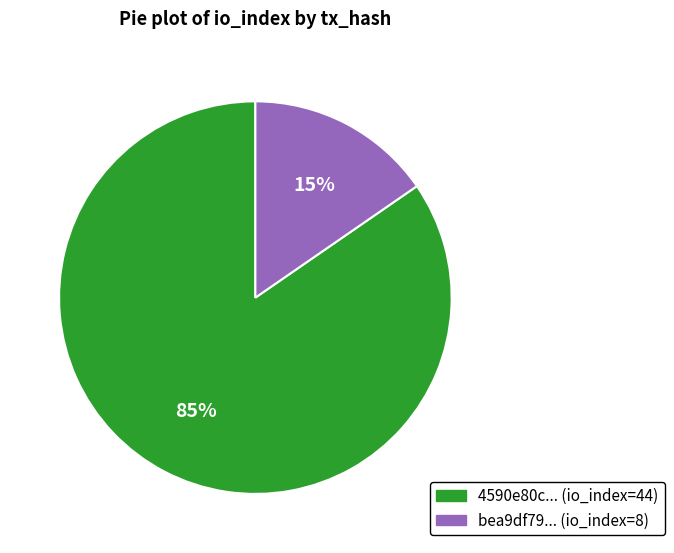

Between bea9df79... (io_index=8) and 4590e80c... (io_index=44), which is larger?

4590e80c... (io_index=44)